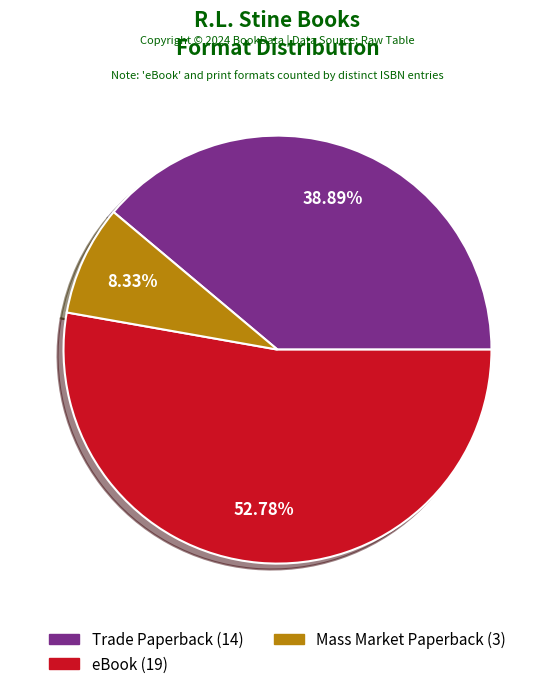

How many slices are in this pie chart?

3